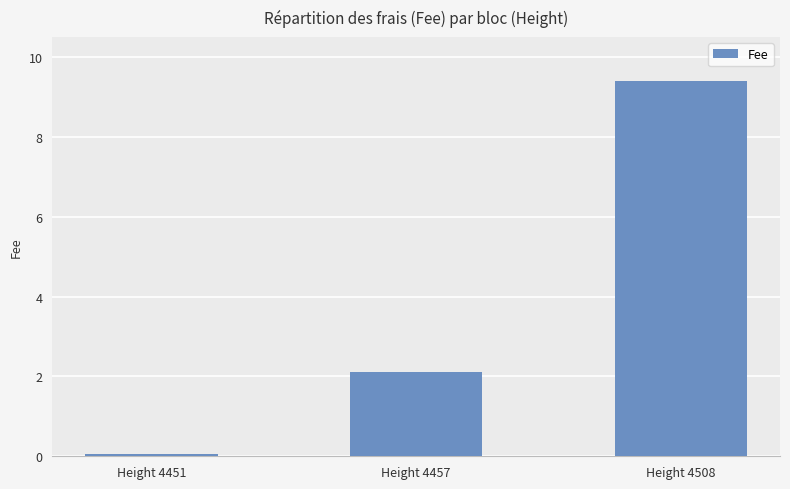

Which category has the lowest value across all series?

Height 4451